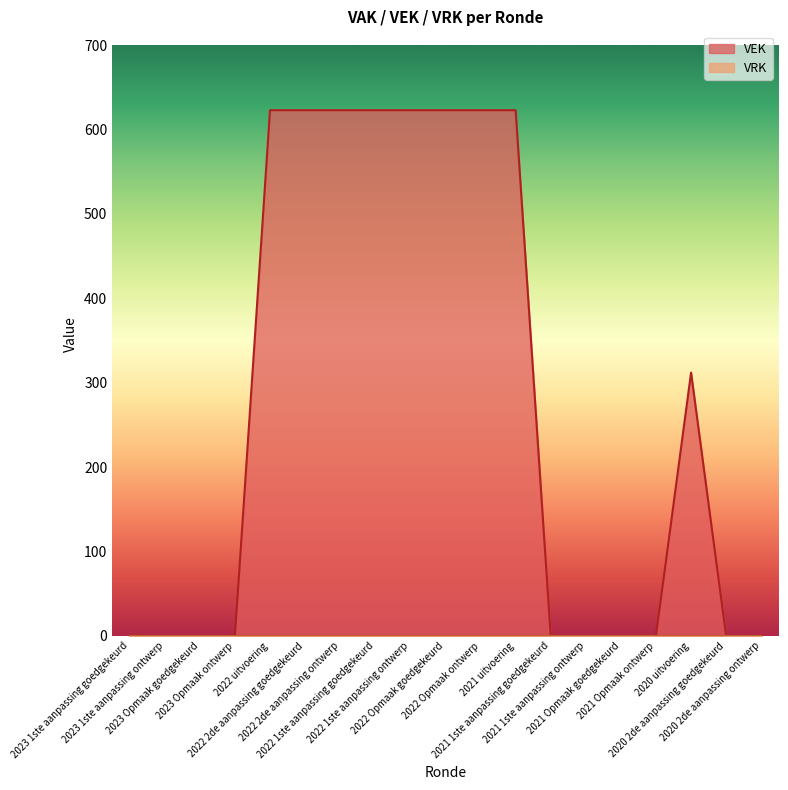

What is the change in value from 2022 Opmaak goedgekeurd to 2020 uitvoering?

-311